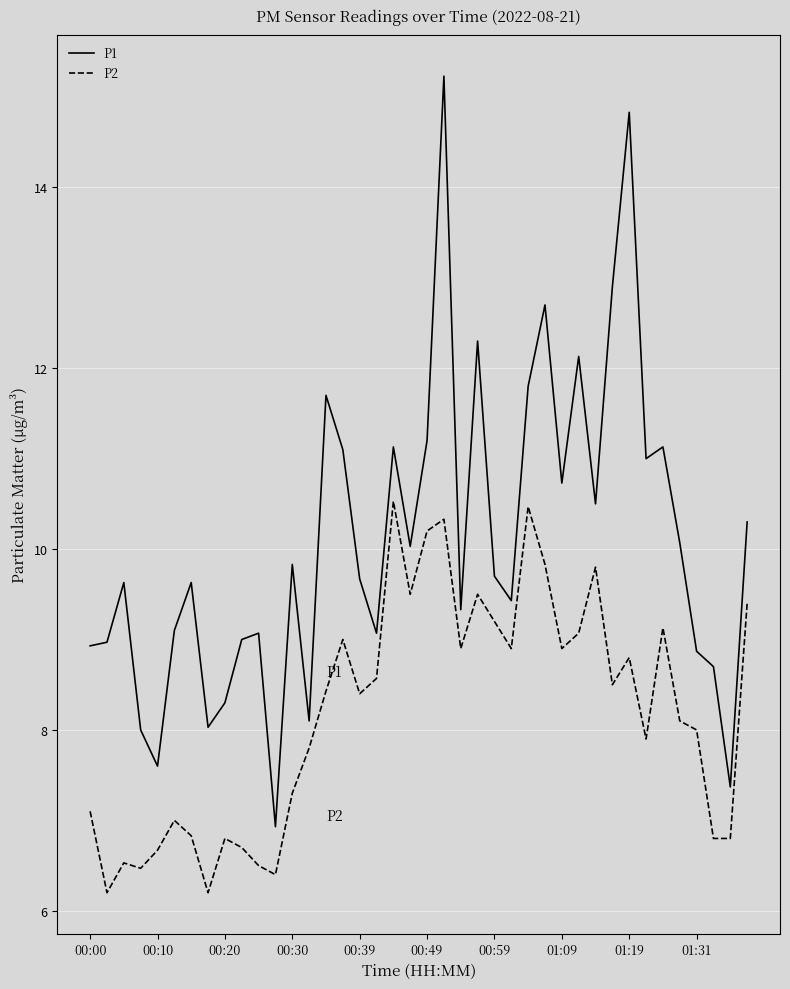

True or false: P1 and P2 cross at least once.

False